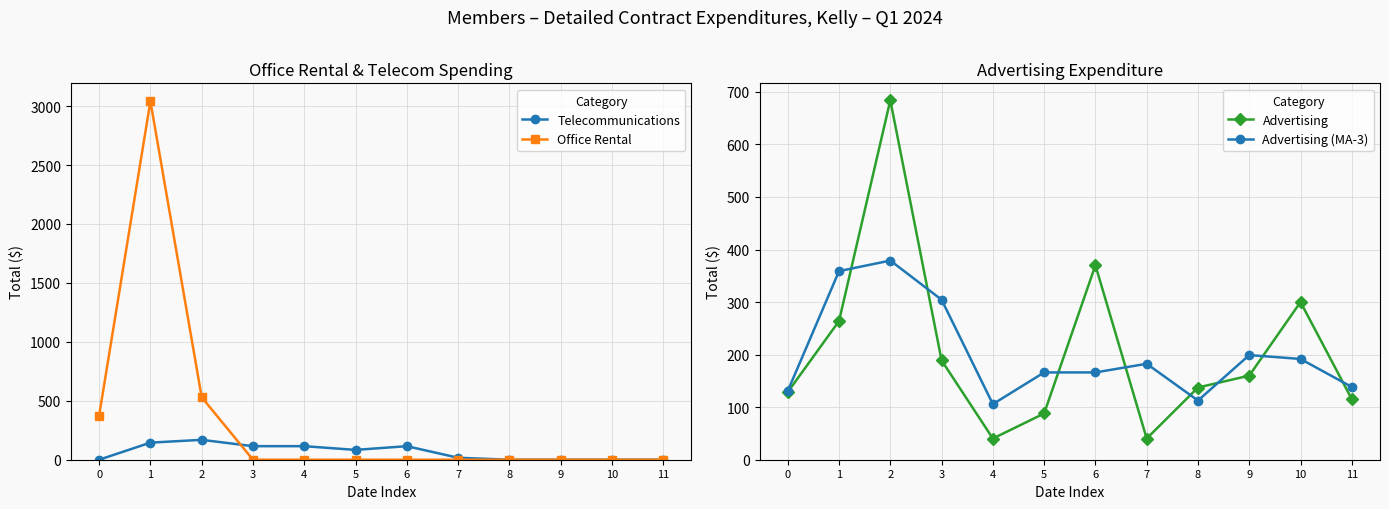

Where do Advertising (MA-3) and Telecommunications first cross each other?

3 and 4